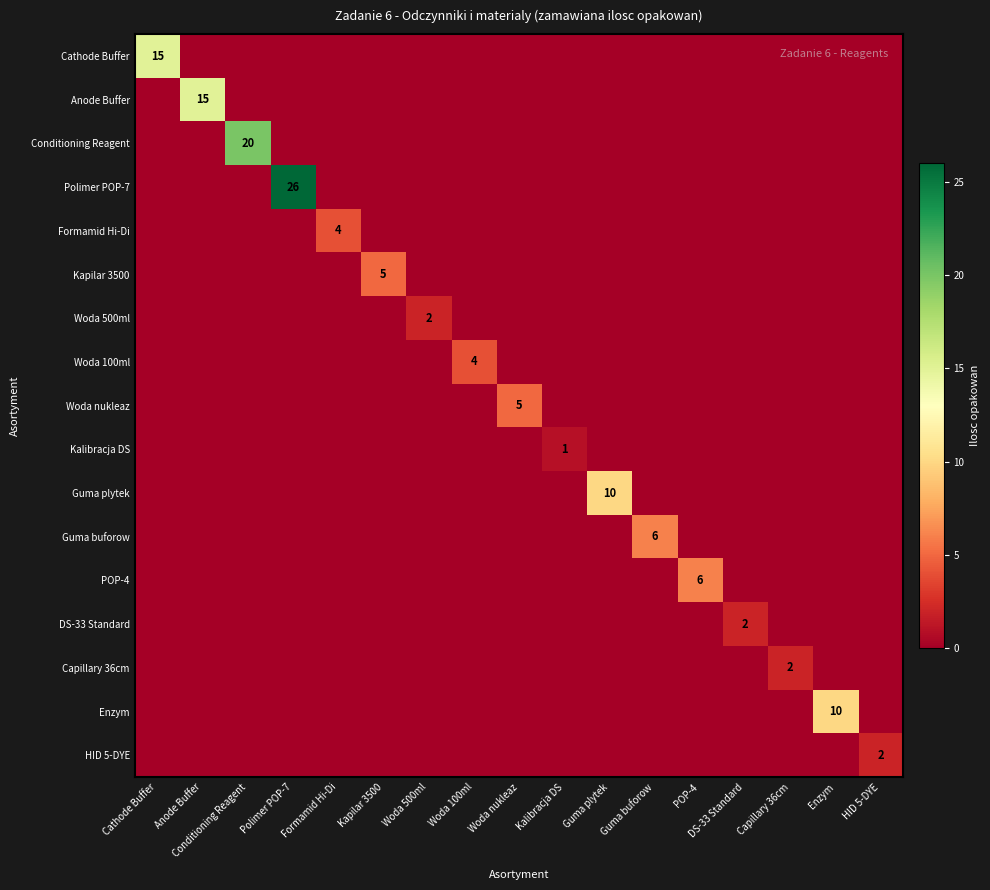

List the series in order of their peak value, lowest first.

Kalibracja DS, Woda 500ml, DS-33 Standard, Capillary 36cm, HID 5-DYE, Formamid Hi-Di, Woda 100ml, Kapilar 3500, Woda nukleaz, Guma buforow, POP-4, Guma plytek, Enzym, Cathode Buffer, Anode Buffer, Conditioning Reagent, Polimer POP-7